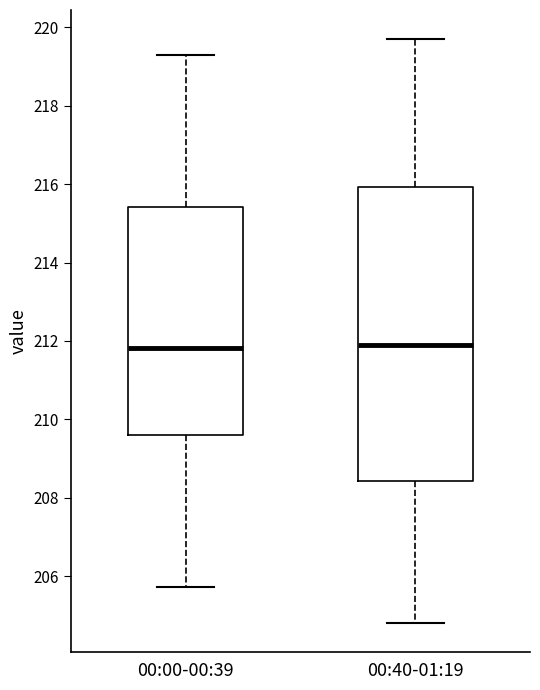

Where is the lower edge of the box for 00:40-01:19 on the y-axis? The values are not printed on the chart, so give them approximately, as read against the axis.

208.4